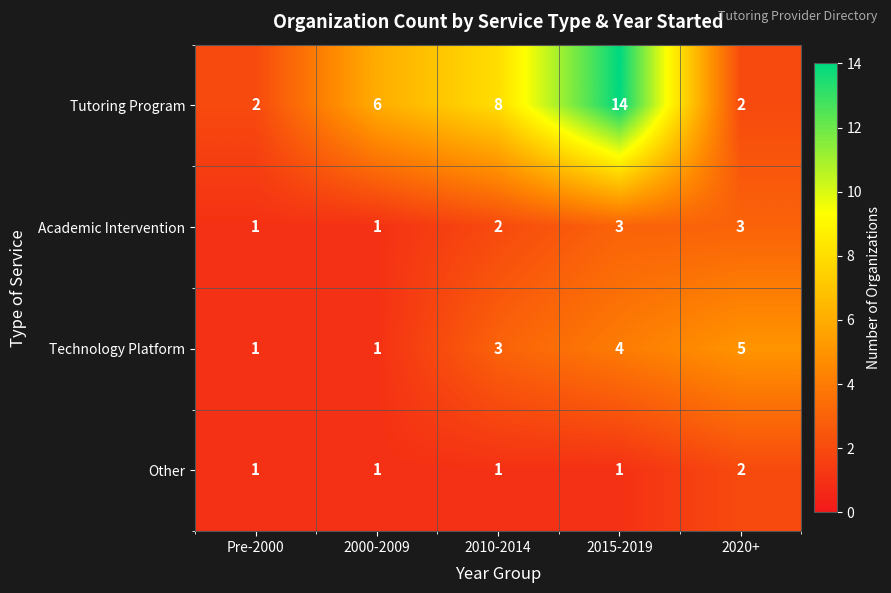

List the series in order of their peak value, lowest first.

Other, Academic Intervention, Technology Platform, Tutoring Program